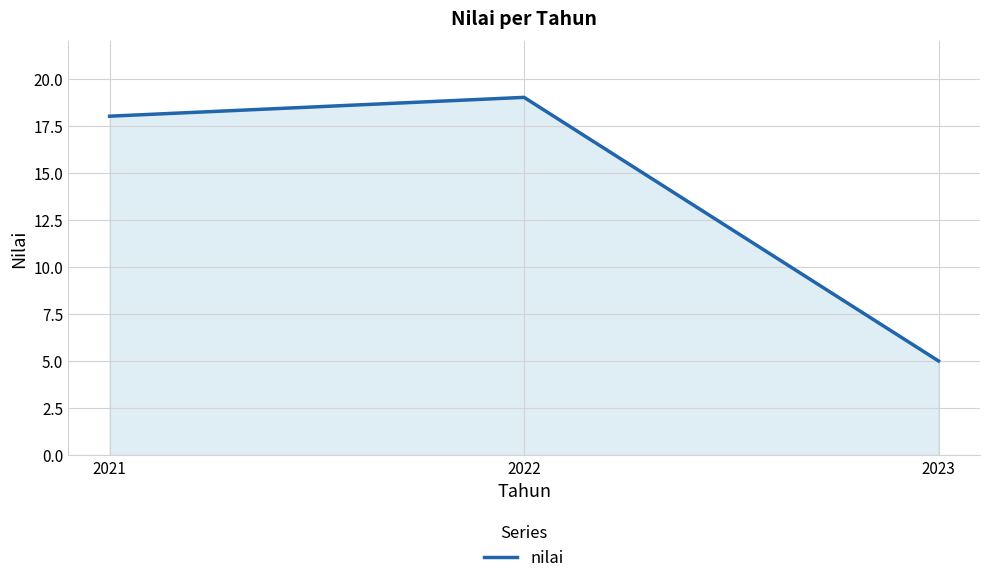

What is the minimum value shown in the chart?

5